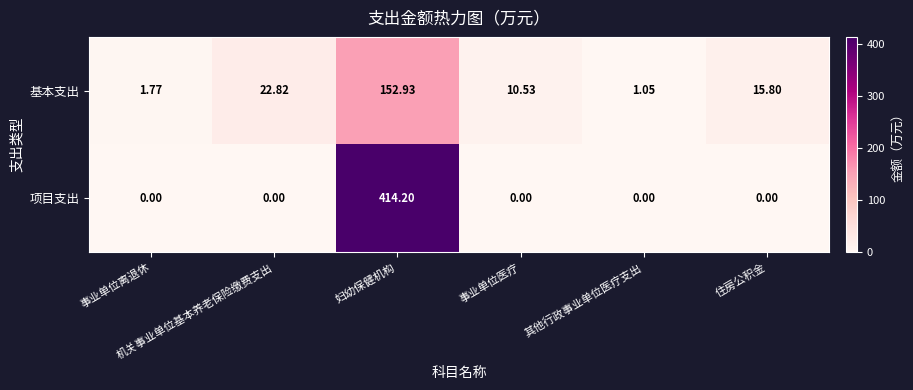

Which series has the largest total across all categories?

项目支出